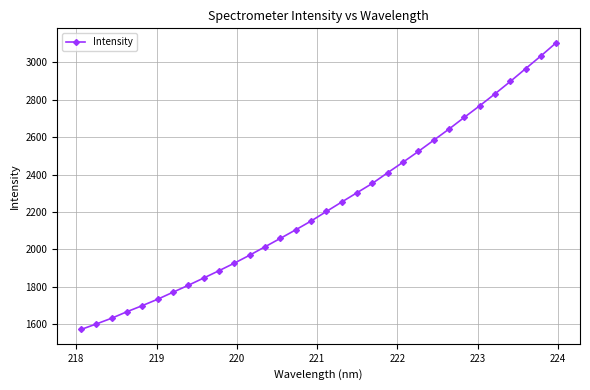

What is the value of the 7th point from the left?

1771.2